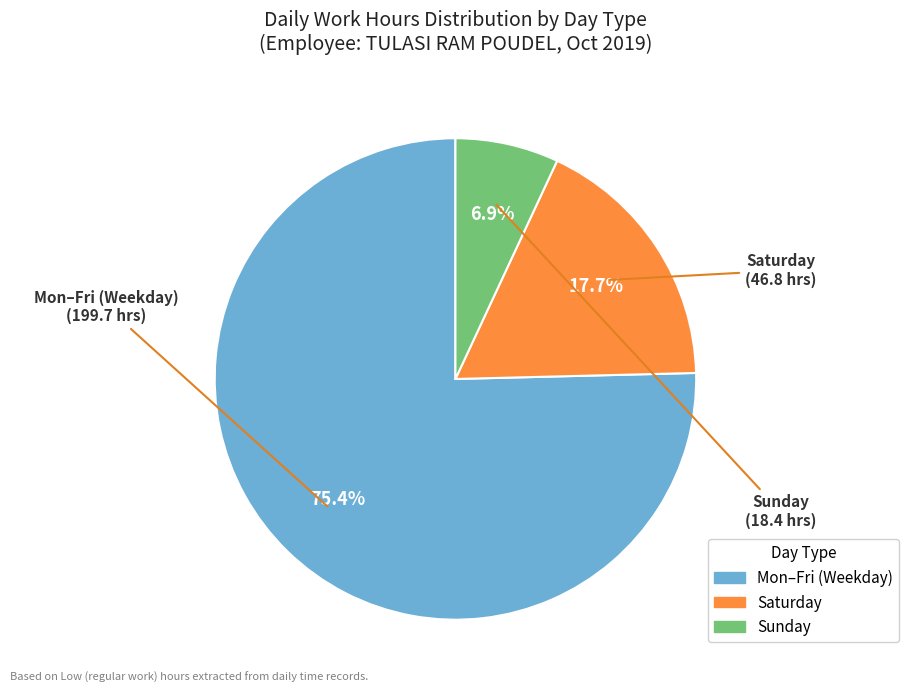

Is there any slice that represents more than half of the pie?

Yes